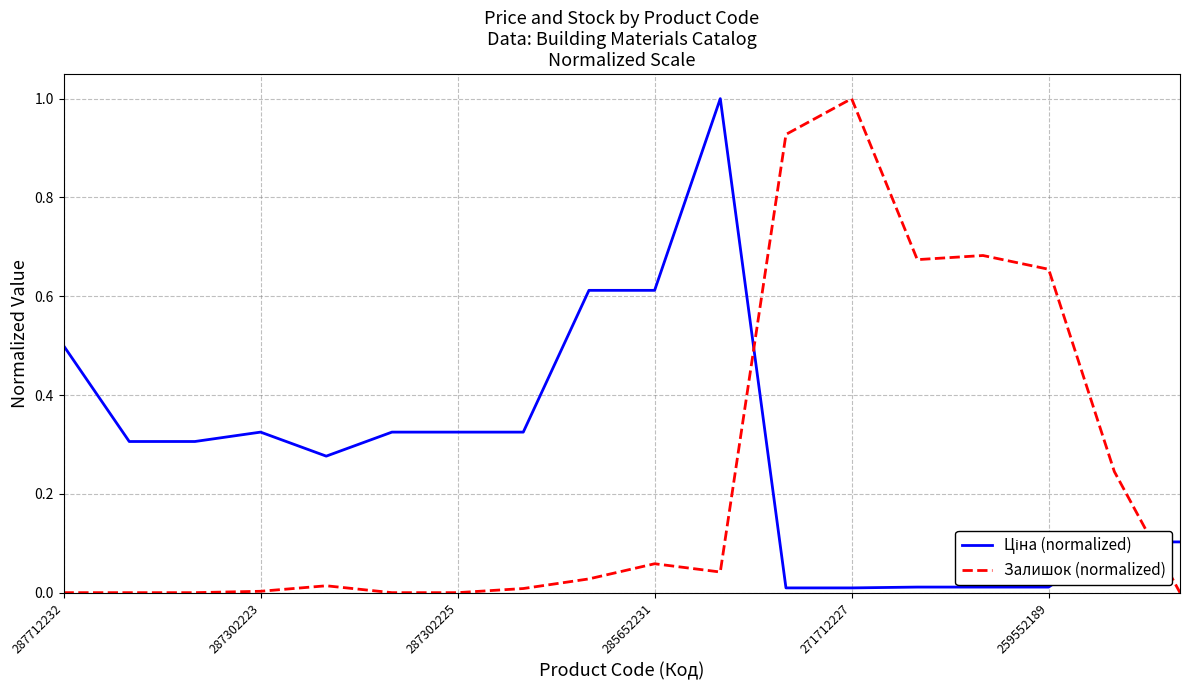

What is the difference between the maximum and minimum values in the Залишок (normalized) series?

1.0